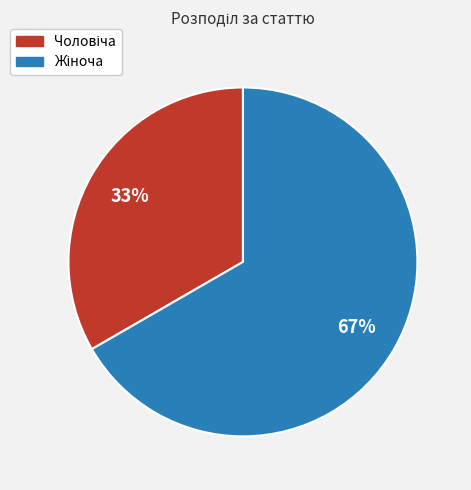

To the nearest percent, what is the average slice percentage?

50%